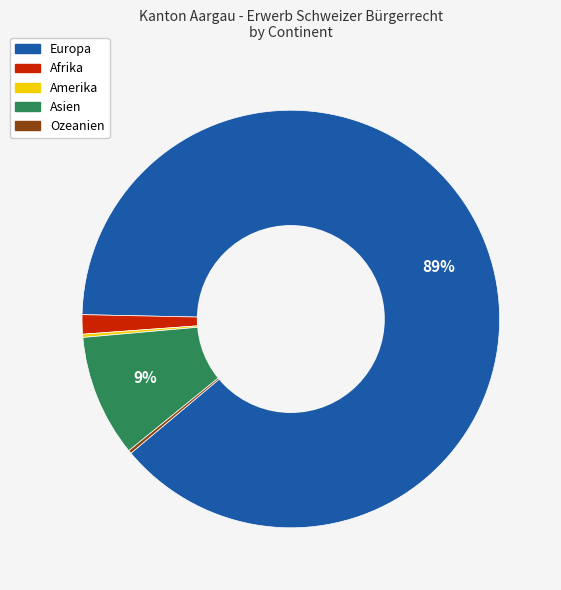

What is the largest slice in the pie chart?

Europa